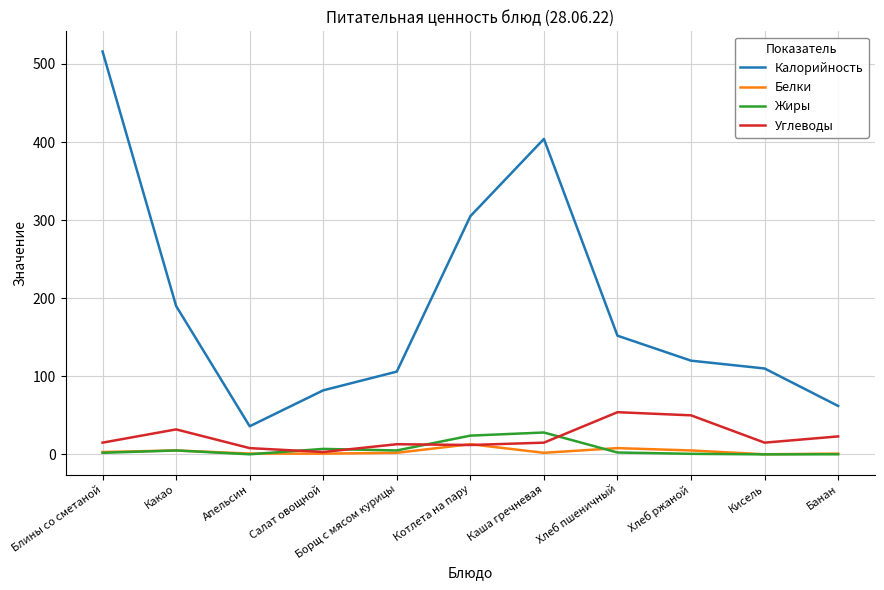

What is the maximum value shown in the chart?

516.0